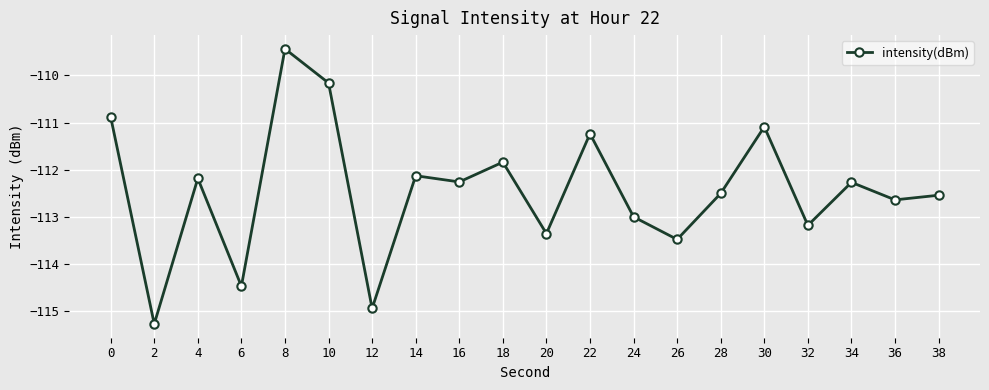

Does the chart have visible grid lines?

Yes